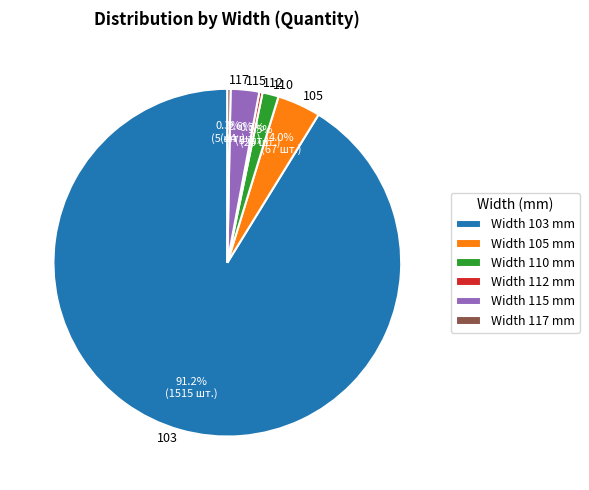

Is there any slice that represents more than half of the pie?

Yes